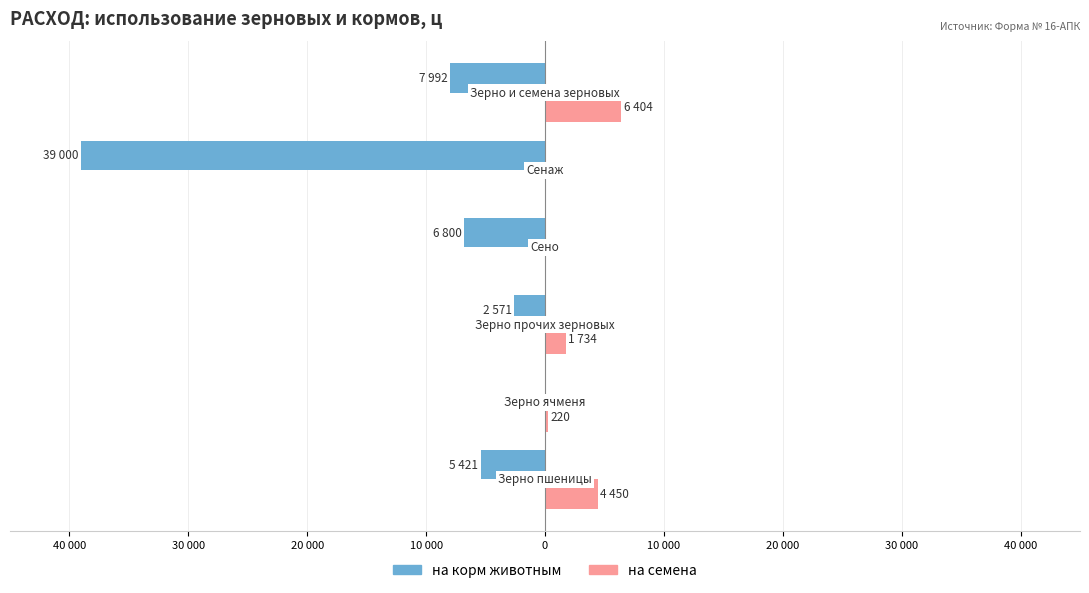

Which series has the widest spread of values?

на корм животным